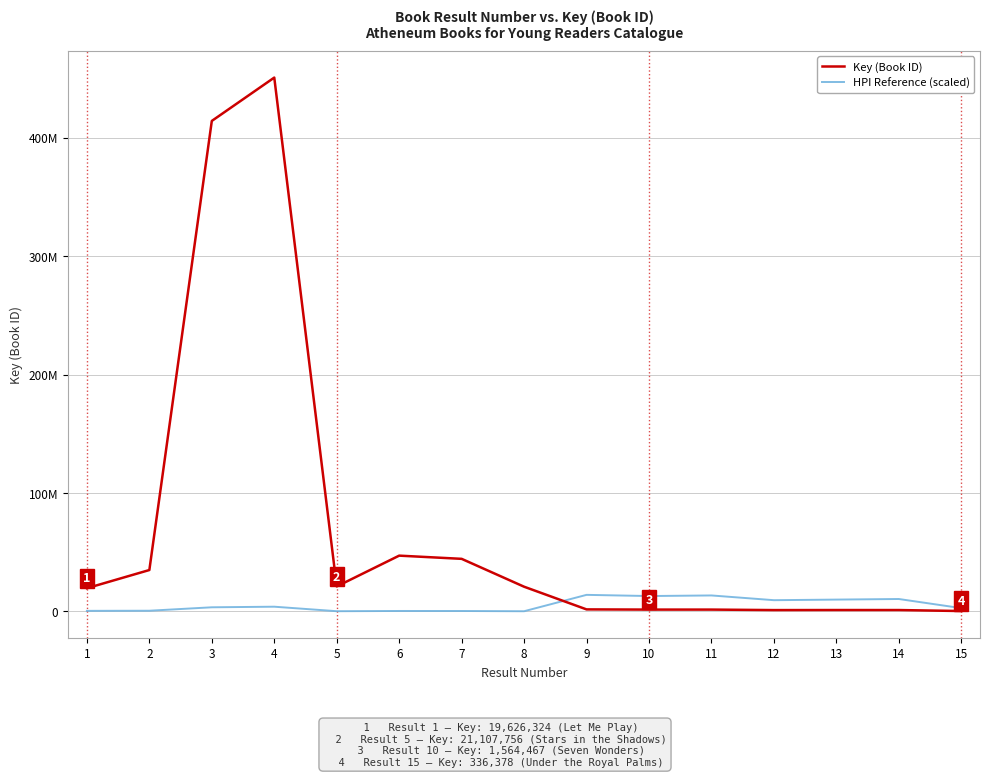

At which label does Key (Book ID) first exceed 19626324?

2